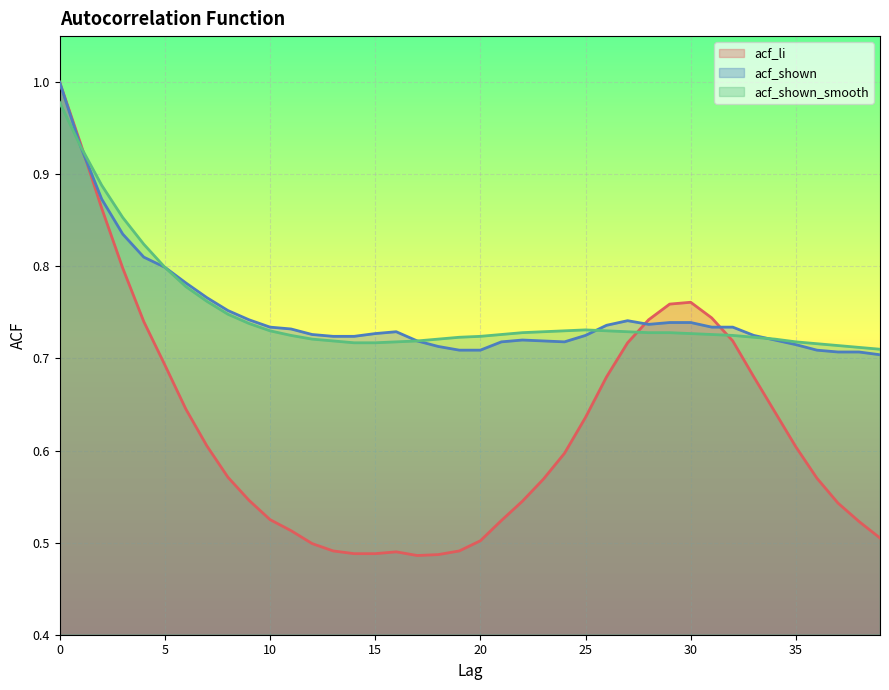

Which series has the largest range (max minus min)?

acf_li